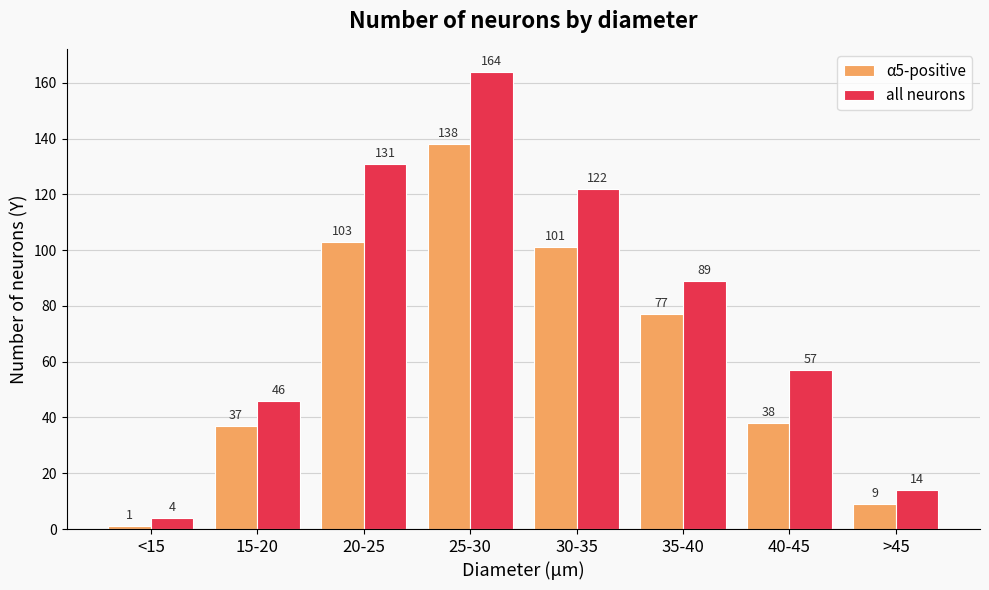

At which category is the sum across all series the highest?

25-30